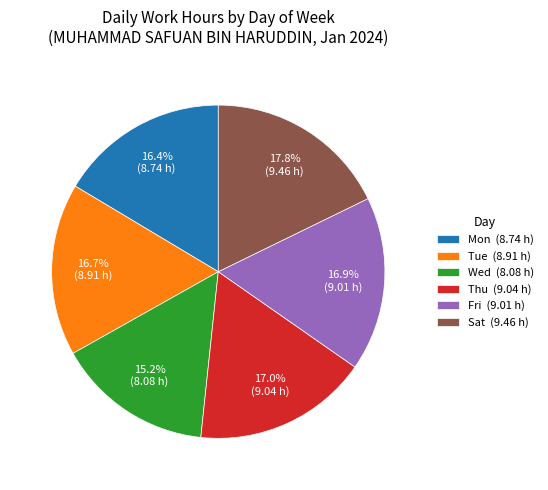

Which has a higher value, Mon (8.74 h) or Fri (9.01 h)?

Fri (9.01 h)